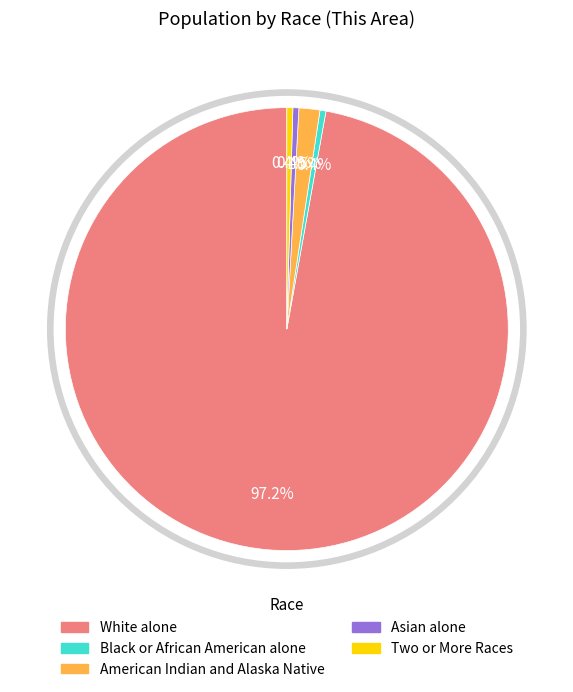

What is the ratio of the value at White alone to the value at American Indian and Alaska Native?

63.7